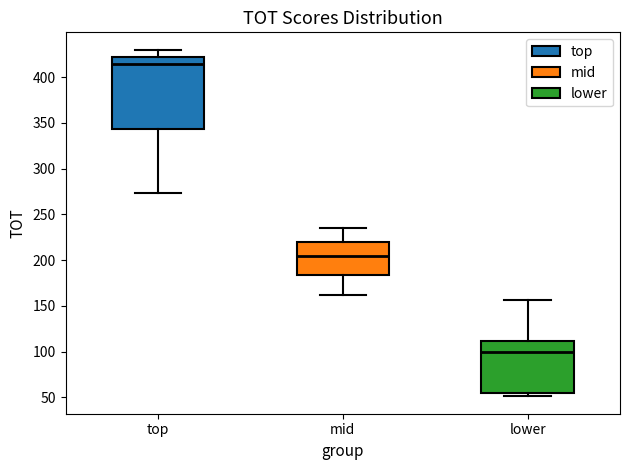

Reading left to right, read every box against the y-axis: the position of its median line, the range the box covers, and the ends of its whiskers. The values are not printed on the chart, so give them approximately, as read against the axis.

top: median 415, box 345 to 420, whiskers 275 to 430
mid: median 205, box 185 to 220, whiskers 160 to 235
lower: median 100, box 55 to 110, whiskers 50 to 155